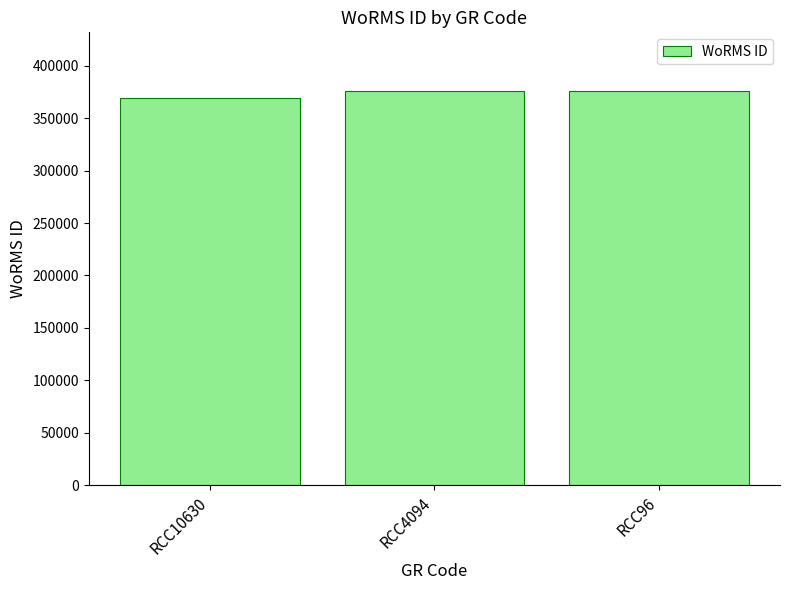

What is the change in value from RCC10630 to RCC4094?

+6322